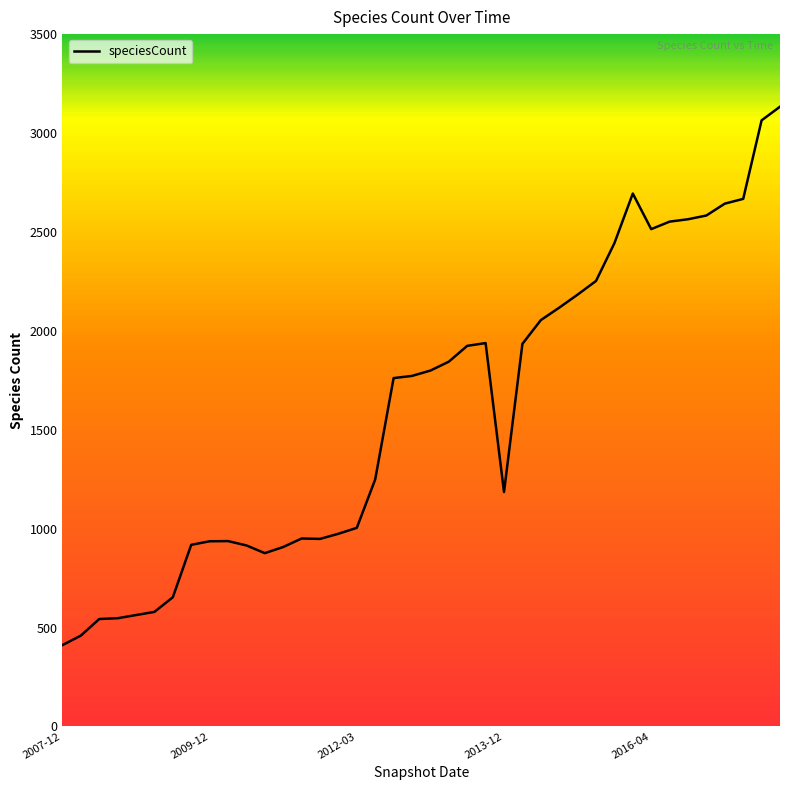

What is the greatest value displayed?

3133